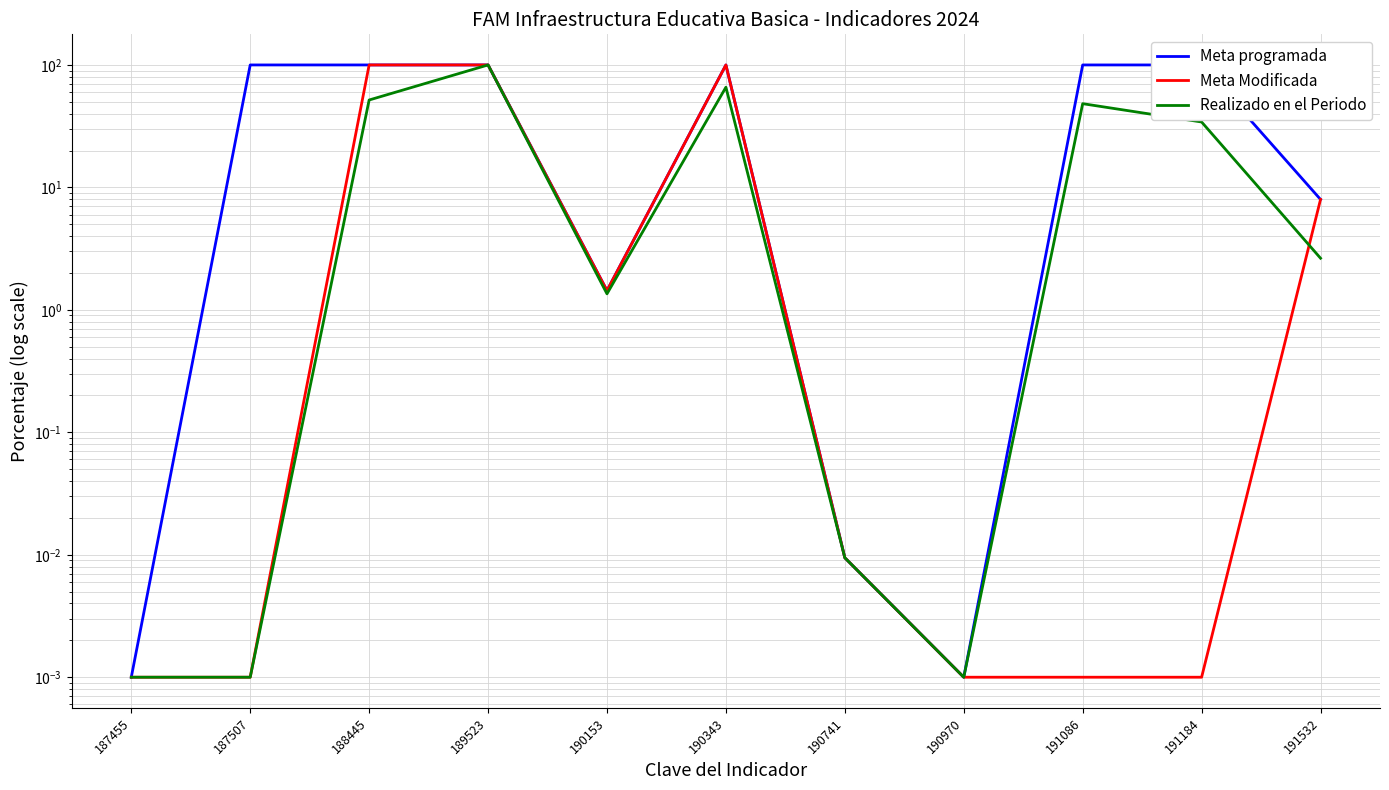

In Meta Modificada, how many points are higher than both neighbors (excluding endpoints)?

1